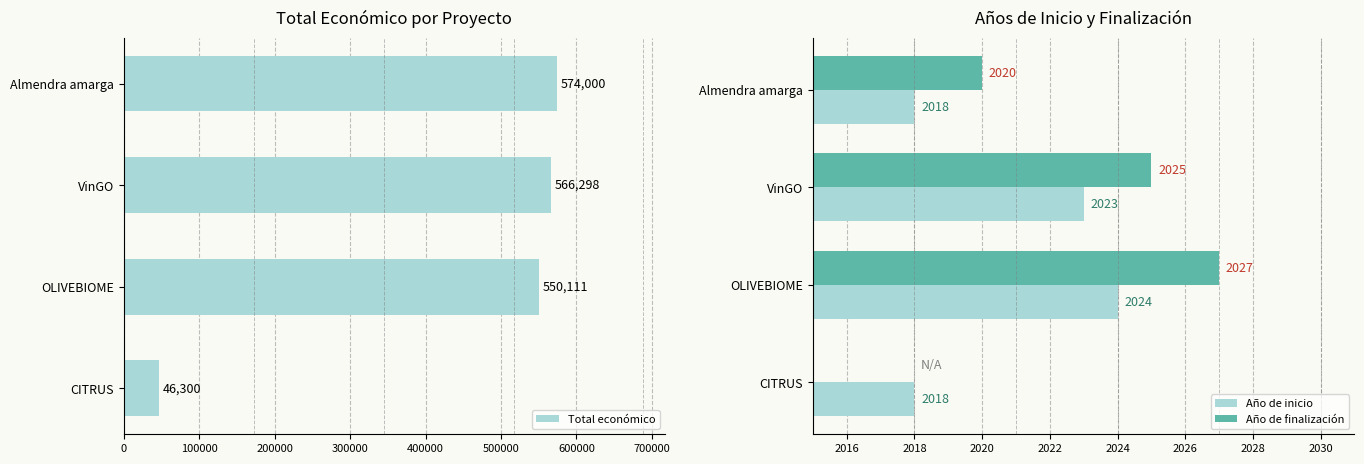

List the labels in order of Total económico value, largest first.

Almendra amarga, VinGO, OLIVEBIOME, CITRUS